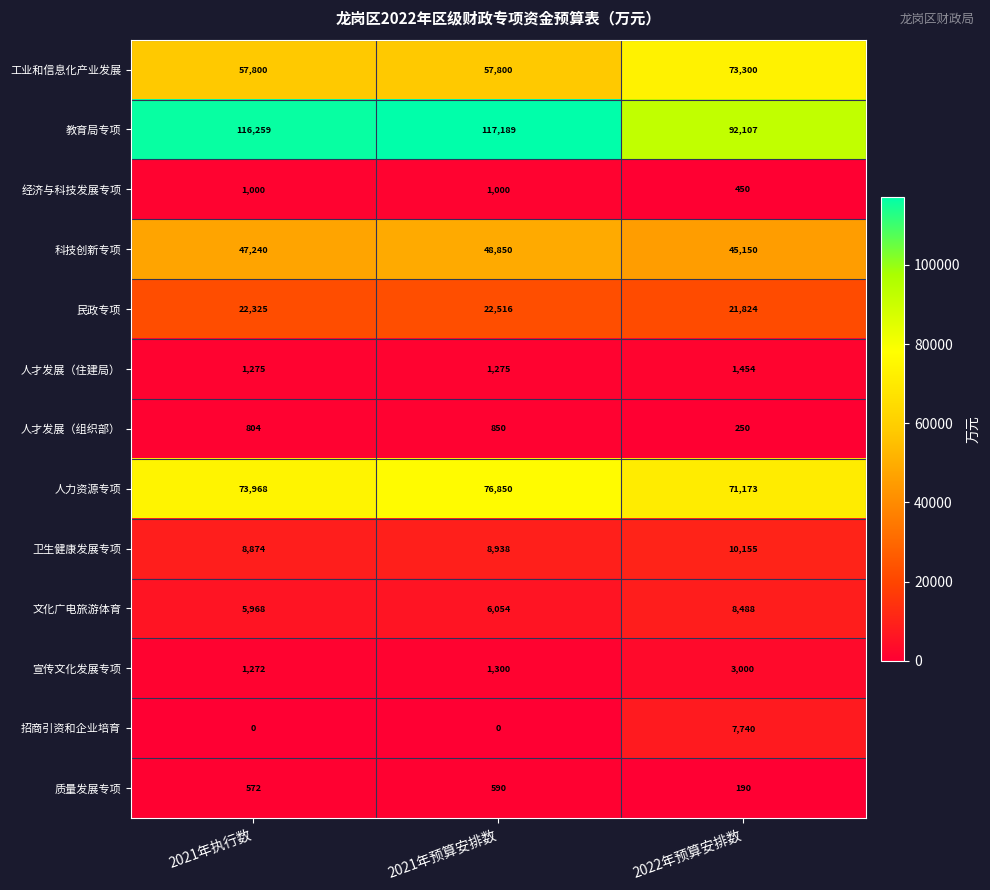

At which category is the sum across all series the highest?

2021年预算安排数